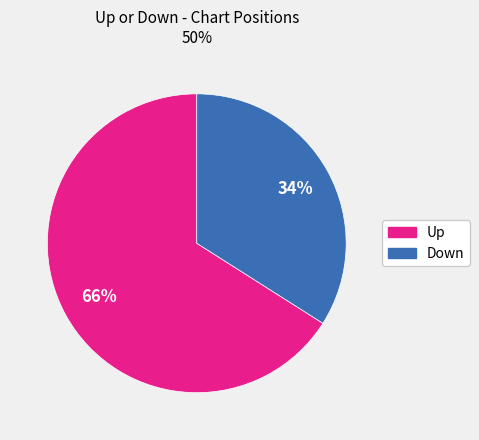

Rank the categories by value from lowest to highest.

Down, Up